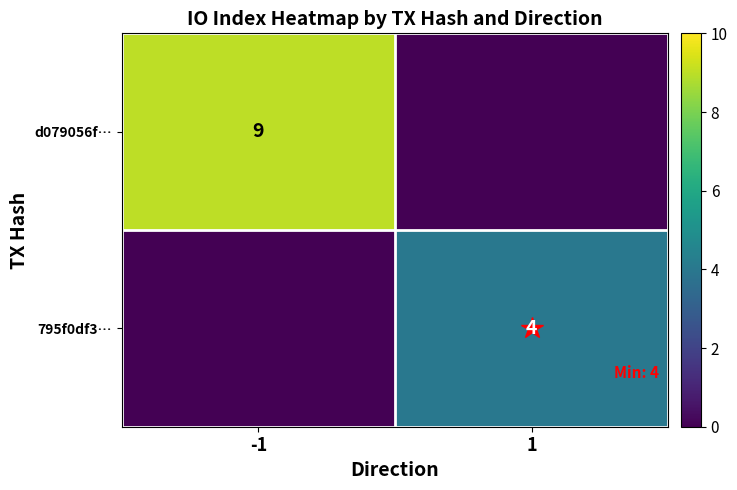

Rank the series by their maximum value, from highest to lowest.

d079056f…, 795f0df3…